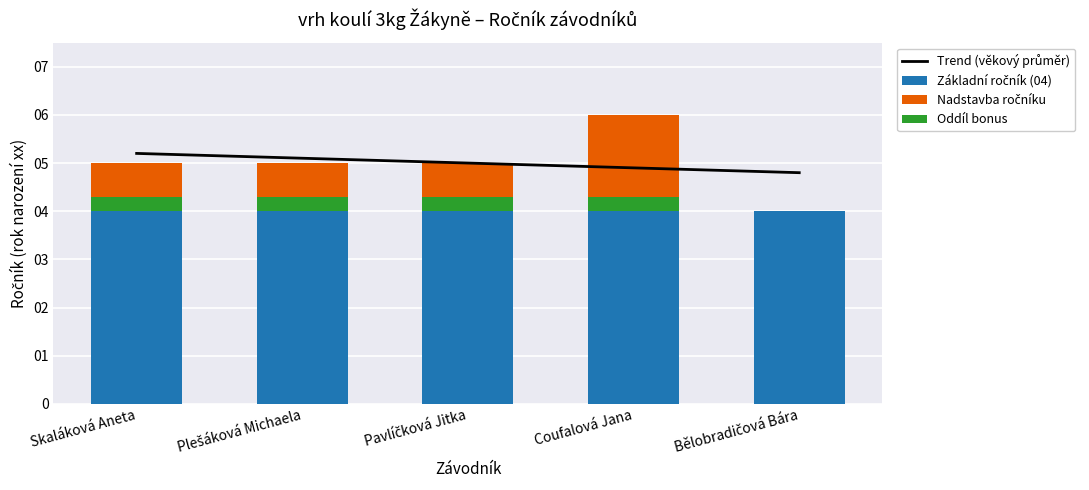

True or false: Základní ročník (04) has a value of 4.0 at Skaláková Aneta.

True